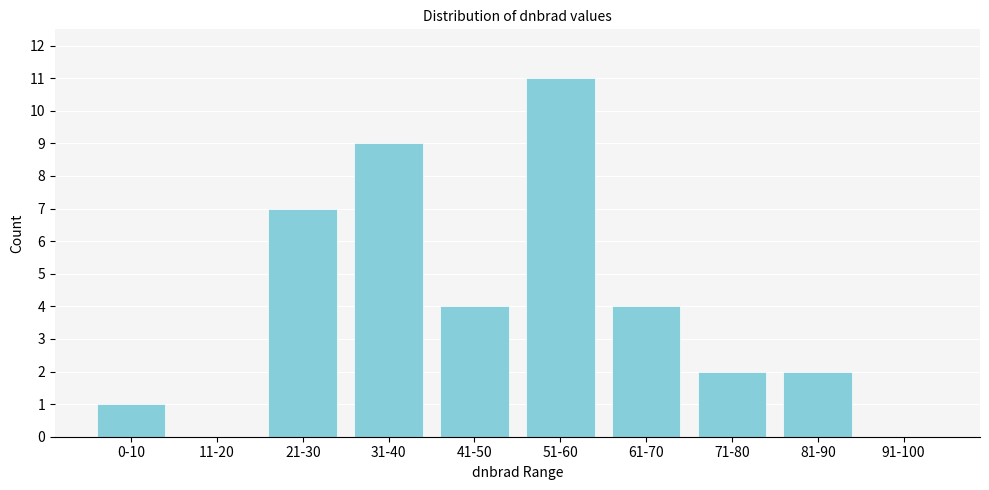

What is the sum of all values?

40